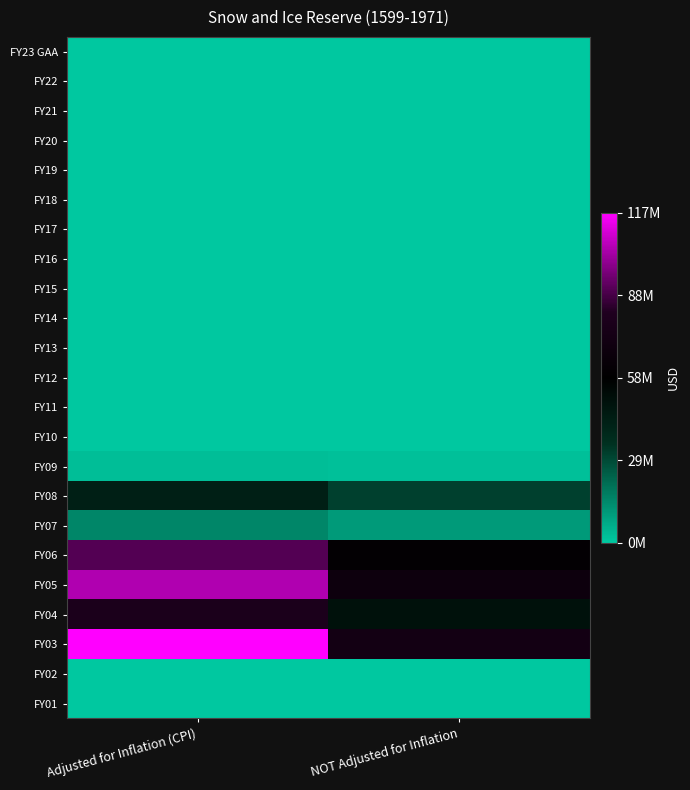

Reading left to right, transcribe all the data shown in this chart.

FY23 GAA: Adjusted for Inflation (CPI)=0	NOT Adjusted for Inflation=0
FY22: Adjusted for Inflation (CPI)=0	NOT Adjusted for Inflation=0
FY21: Adjusted for Inflation (CPI)=0	NOT Adjusted for Inflation=0
FY20: Adjusted for Inflation (CPI)=0	NOT Adjusted for Inflation=0
FY19: Adjusted for Inflation (CPI)=0	NOT Adjusted for Inflation=0
FY18: Adjusted for Inflation (CPI)=0	NOT Adjusted for Inflation=0
FY17: Adjusted for Inflation (CPI)=0	NOT Adjusted for Inflation=0
FY16: Adjusted for Inflation (CPI)=0	NOT Adjusted for Inflation=0
FY15: Adjusted for Inflation (CPI)=0	NOT Adjusted for Inflation=0
FY14: Adjusted for Inflation (CPI)=0	NOT Adjusted for Inflation=0
FY13: Adjusted for Inflation (CPI)=0	NOT Adjusted for Inflation=0
FY12: Adjusted for Inflation (CPI)=0	NOT Adjusted for Inflation=0
FY11: Adjusted for Inflation (CPI)=0	NOT Adjusted for Inflation=0
FY10: Adjusted for Inflation (CPI)=0	NOT Adjusted for Inflation=0
FY09: Adjusted for Inflation (CPI)=2737263	NOT Adjusted for Inflation=2000000
FY08: Adjusted for Inflation (CPI)=43171360	NOT Adjusted for Inflation=31107795
FY07: Adjusted for Inflation (CPI)=15112465	NOT Adjusted for Inflation=10500000
FY06: Adjusted for Inflation (CPI)=89652108	NOT Adjusted for Inflation=60711616
FY05: Adjusted for Inflation (CPI)=104308502	NOT Adjusted for Inflation=68065538
FY04: Adjusted for Inflation (CPI)=78925765	NOT Adjusted for Inflation=50000000
FY03: Adjusted for Inflation (CPI)=116805409	NOT Adjusted for Inflation=72400000
FY02: Adjusted for Inflation (CPI)=0	NOT Adjusted for Inflation=0
FY01: Adjusted for Inflation (CPI)=0	NOT Adjusted for Inflation=0